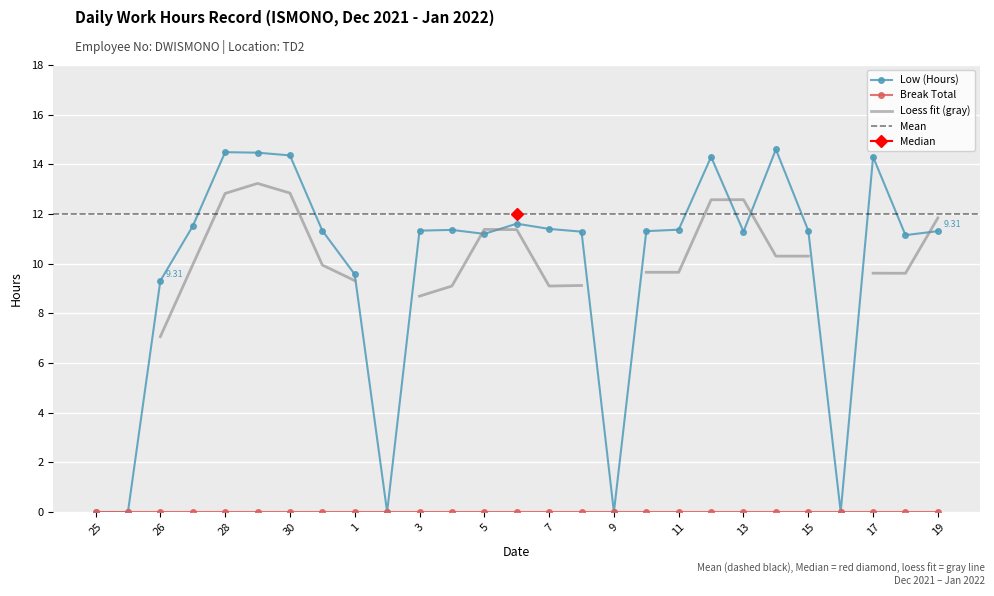

How many data points are less than 11?

7